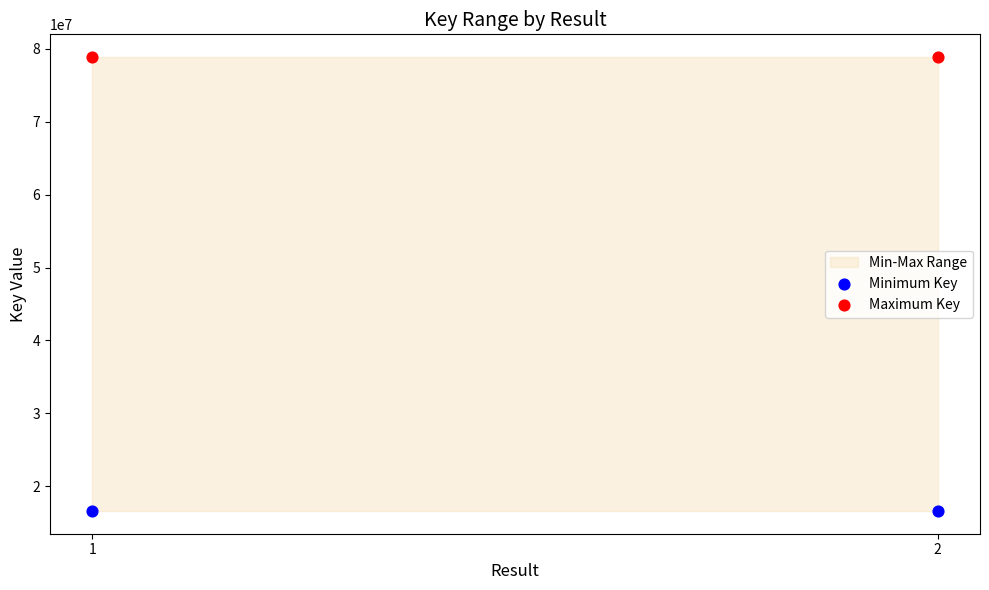

Count the number of points in this scatter plot.

4